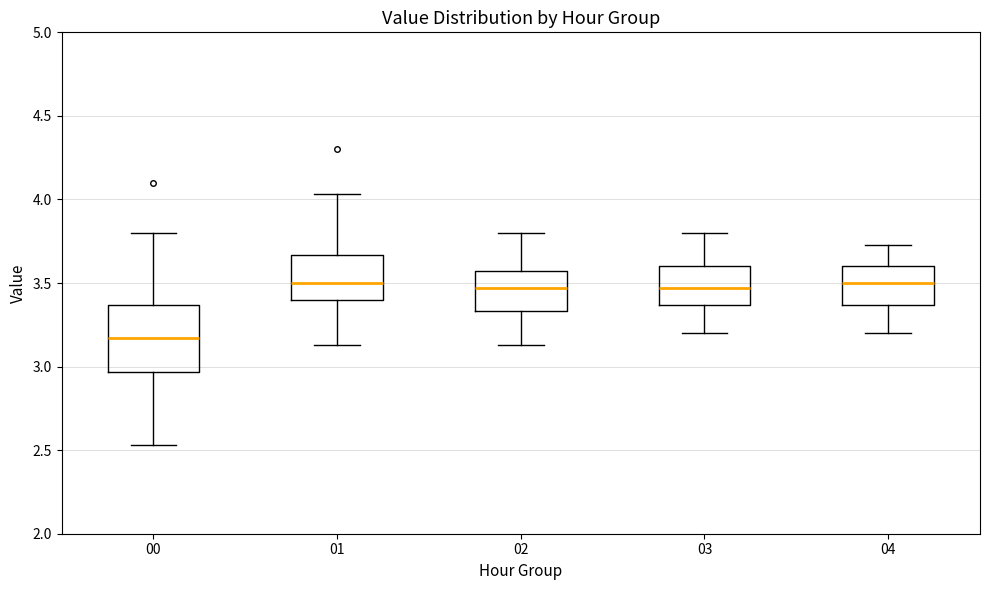

Reading left to right, read every box against the y-axis: the position of its median line, the range the box covers, and the ends of its whiskers. The values are not printed on the chart, so give them approximately, as read against the axis.

00: median 3.15, box 2.95 to 3.35, whiskers 2.55 to 3.80
01: median 3.50, box 3.40 to 3.65, whiskers 3.15 to 4.05
02: median 3.45, box 3.35 to 3.55, whiskers 3.15 to 3.80
03: median 3.45, box 3.35 to 3.60, whiskers 3.20 to 3.80
04: median 3.50, box 3.35 to 3.60, whiskers 3.20 to 3.75